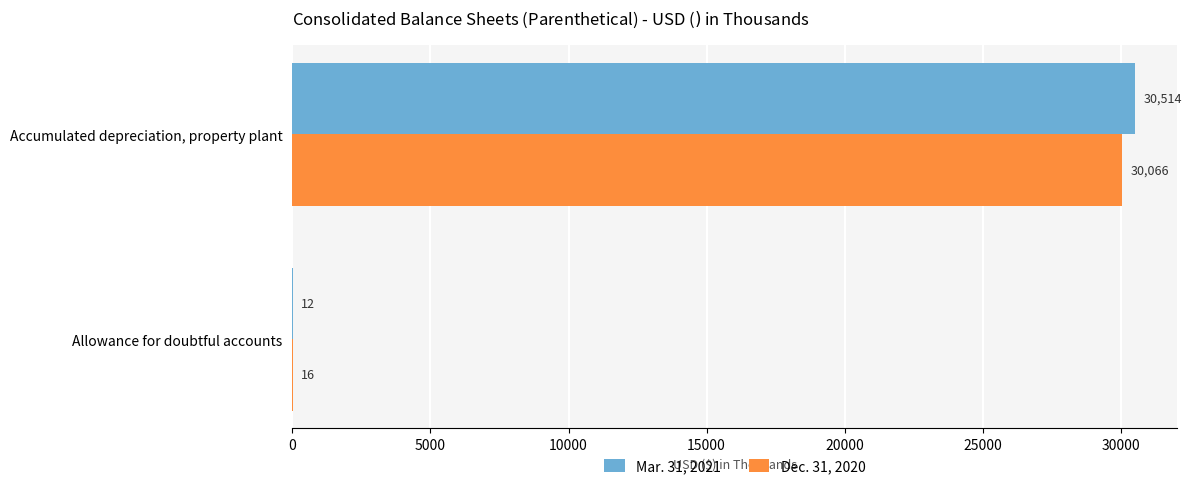

What is the approximate value of Mar. 31, 2021 at Accumulated depreciation, property plant, to the nearest 100?

30500